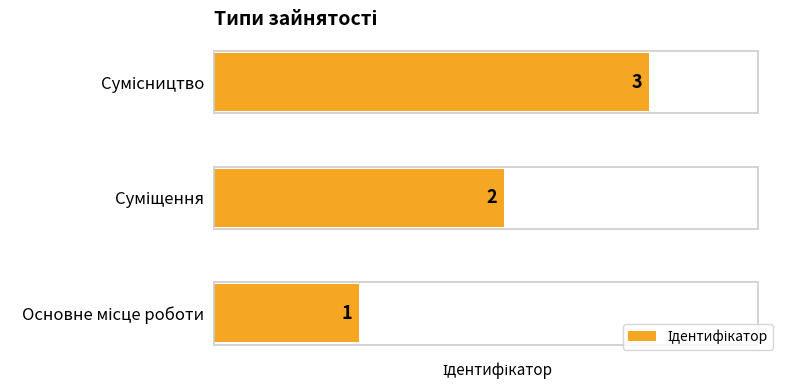

Count the values in the range 1 to 3.

3